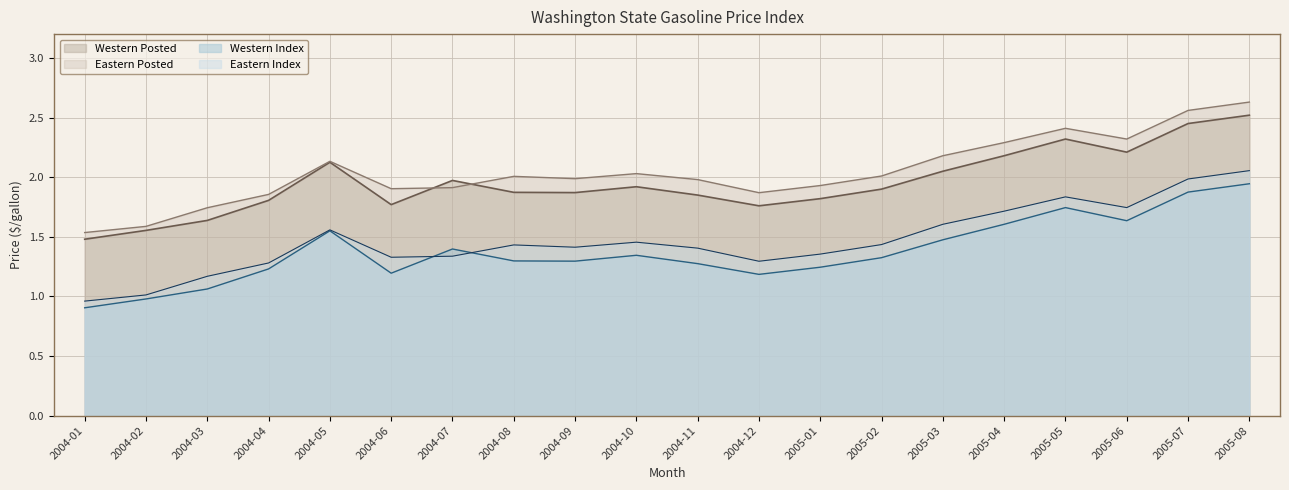

In Eastern Index, how many points are lower than both neighbors (excluding endpoints)?

4